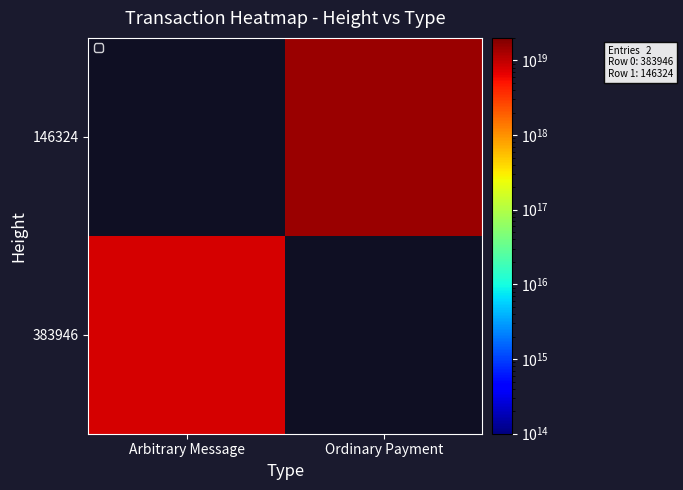

Count the number of data series in this chart.

2